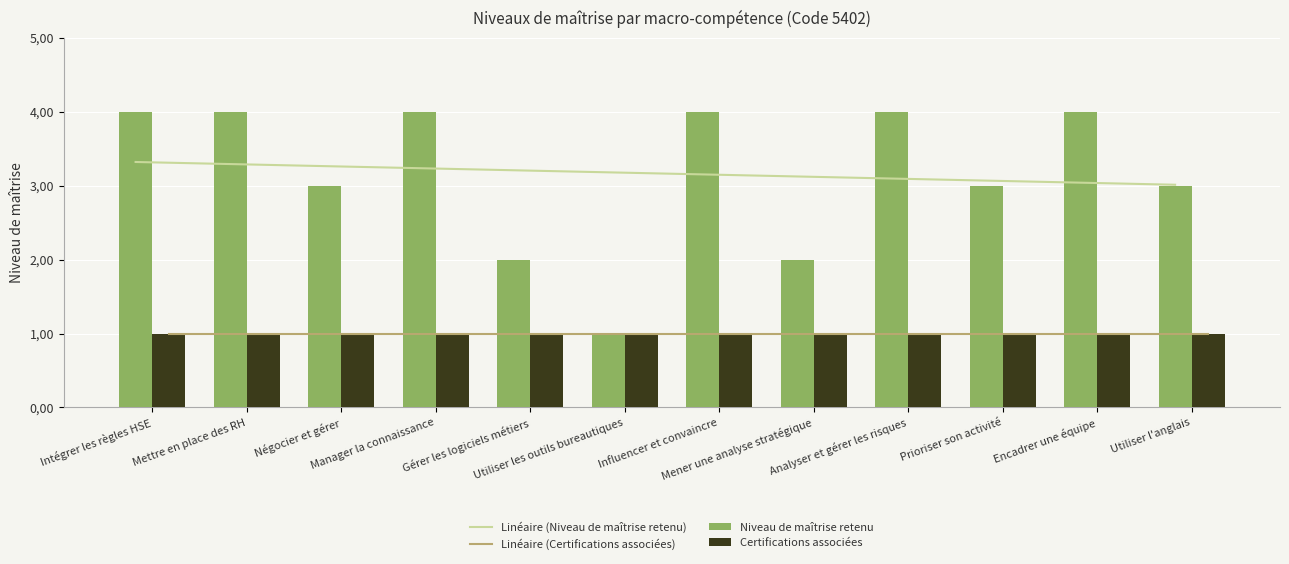

What is the difference between the second highest and minimum values in the Linéaire (Niveau de maîtrise retenu) series?

0.3